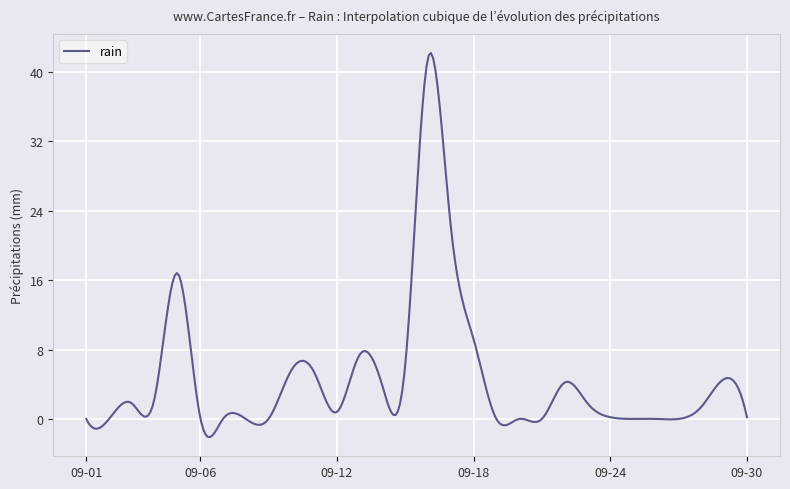

Is this an area chart (filled region under the line)?

No